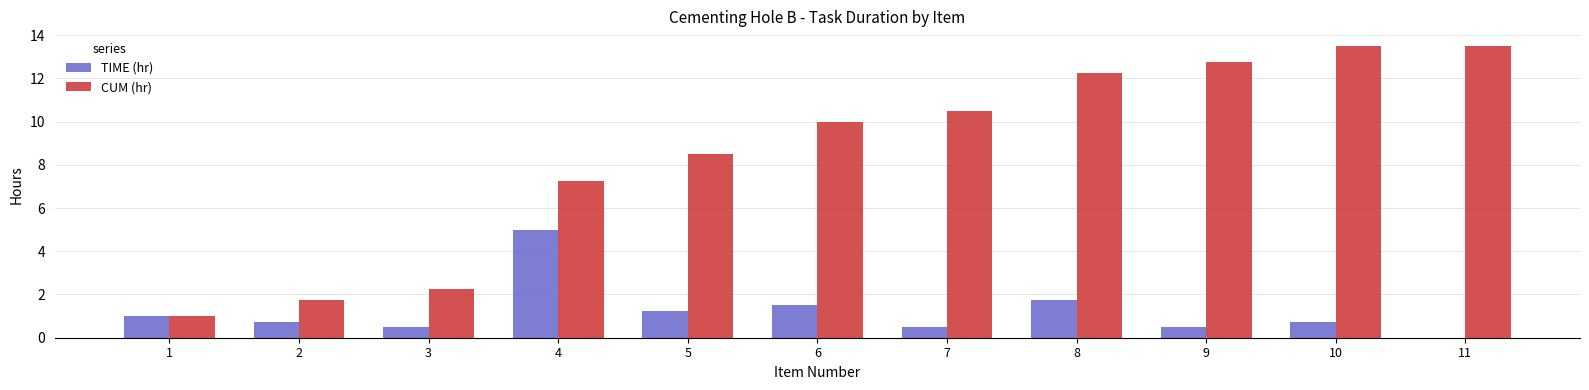

Are the bars grouped side by side (vs. stacked)?

Yes